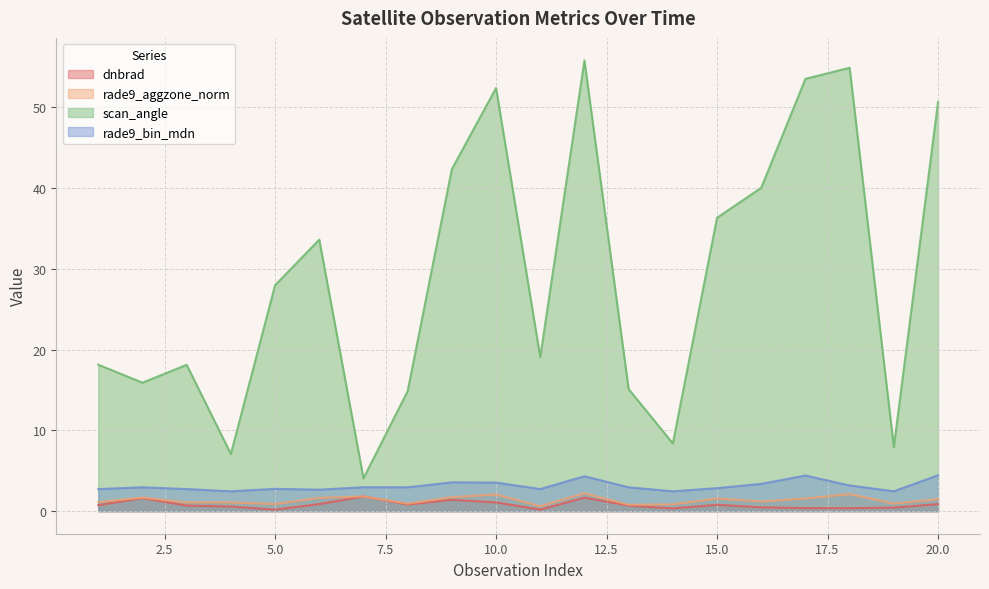

The rade9_aggzone_norm series shows 2.1 at 6. True or false?

False